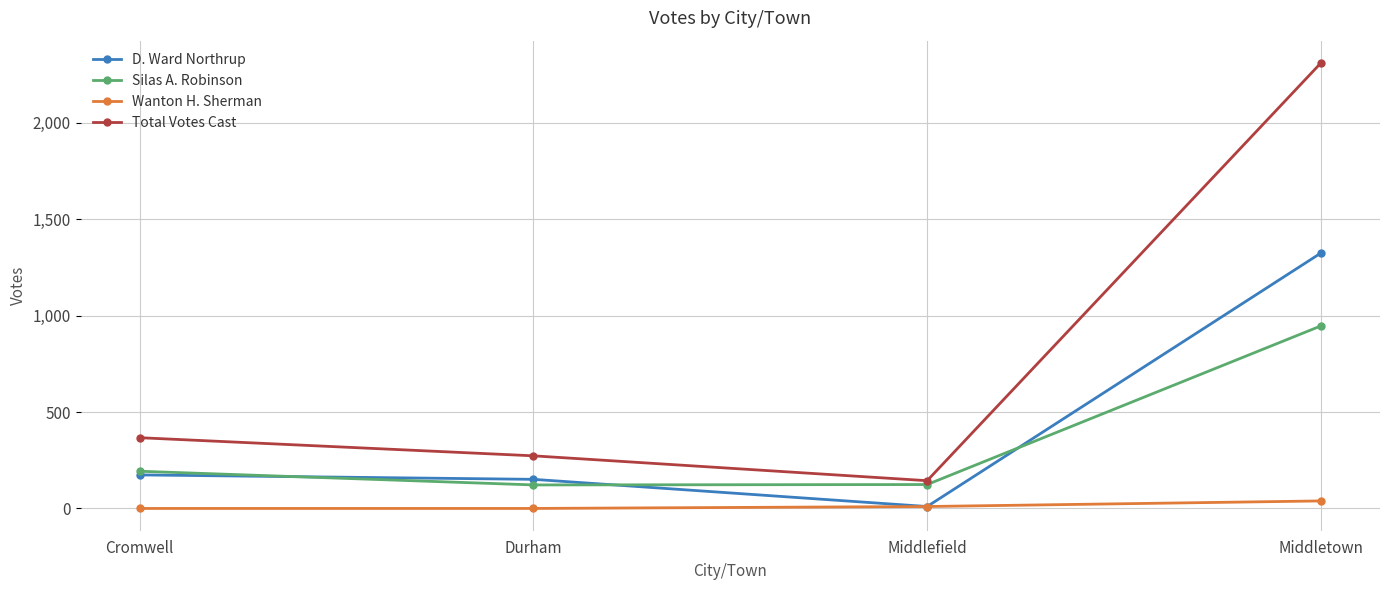

Which series changed the most between Cromwell and Middletown?

Total Votes Cast